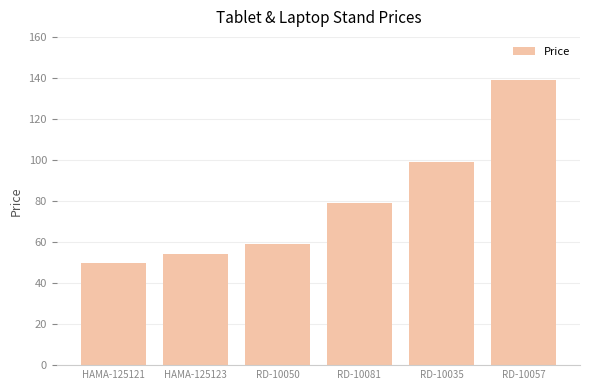

What is the approximate value at HAMA-125121?

49.7